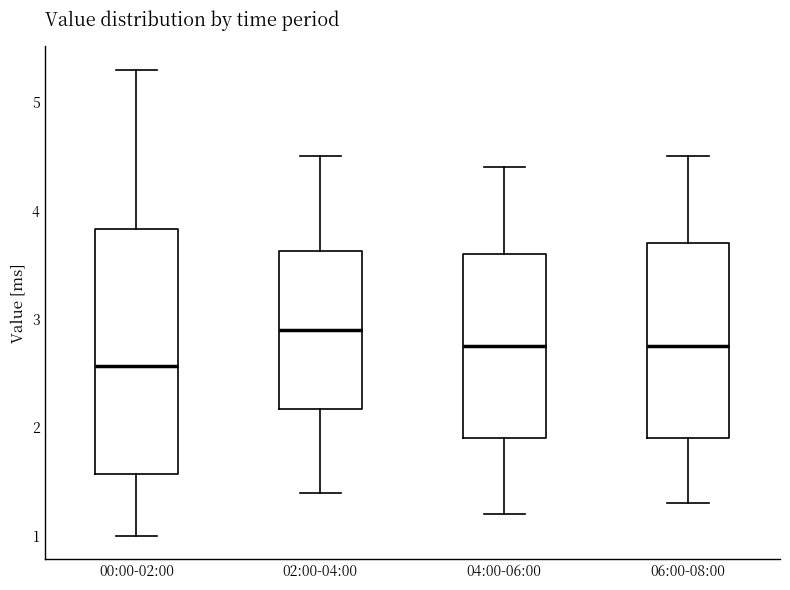

Which box's median line is the highest?

02:00-04:00